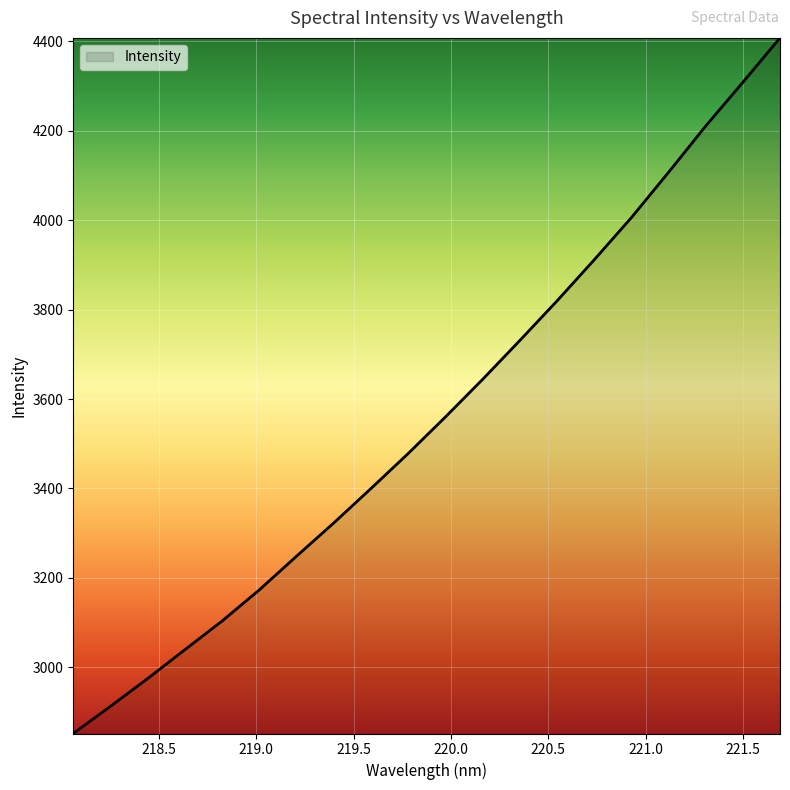

What is the maximum value shown in the chart?

4407.9